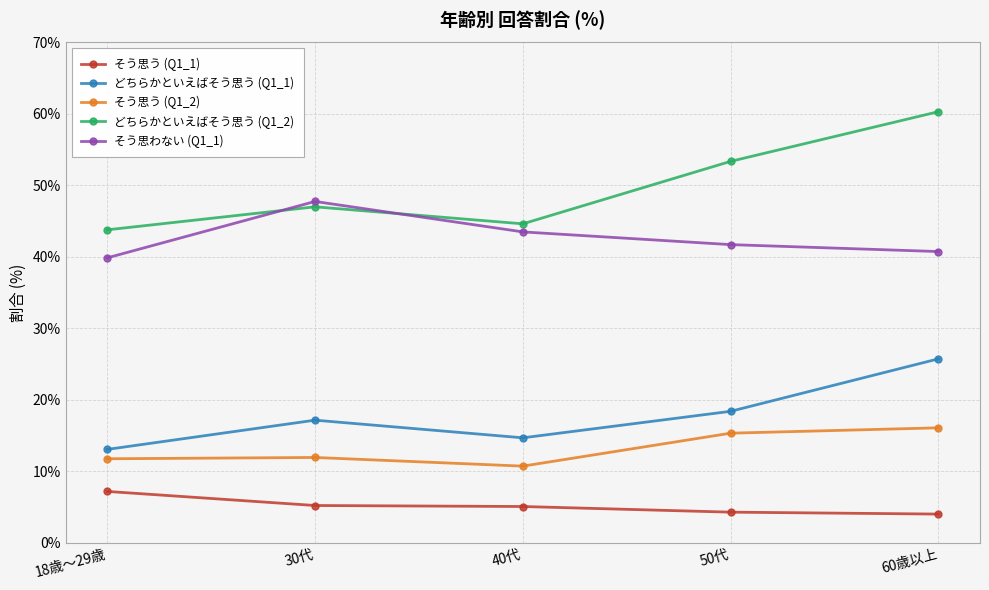

Count the number of categories in the chart.

5